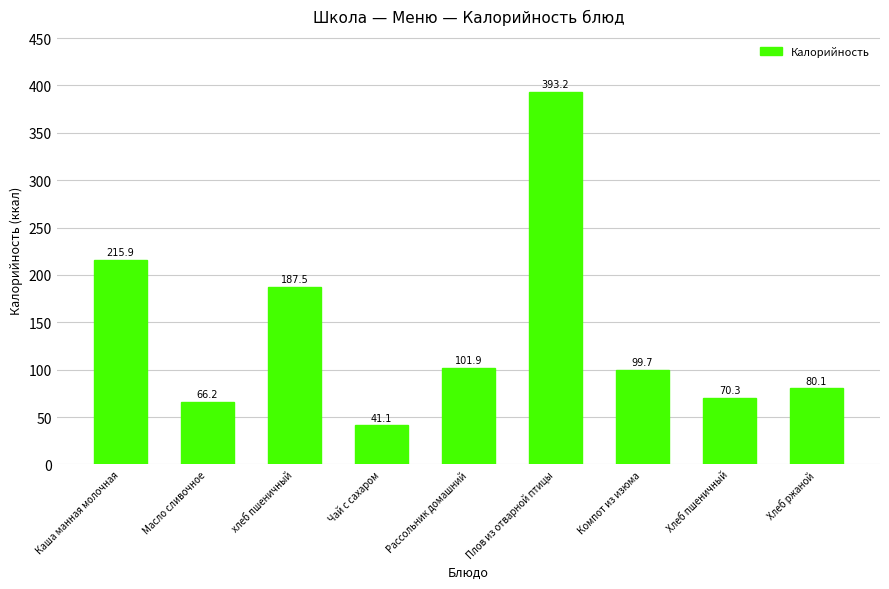

Reading left to right, transcribe all the data shown in this chart.

Каша манная молочная=215.9	Масло сливочное=66.2	хлеб пшеничный=187.5	Чай с сахаром=41.1	Рассольник домашний=101.9	Плов из отварной птицы=393.2	Компот из изюма=99.7	Хлеб пшеничный=70.3	Хлеб ржаной=80.1